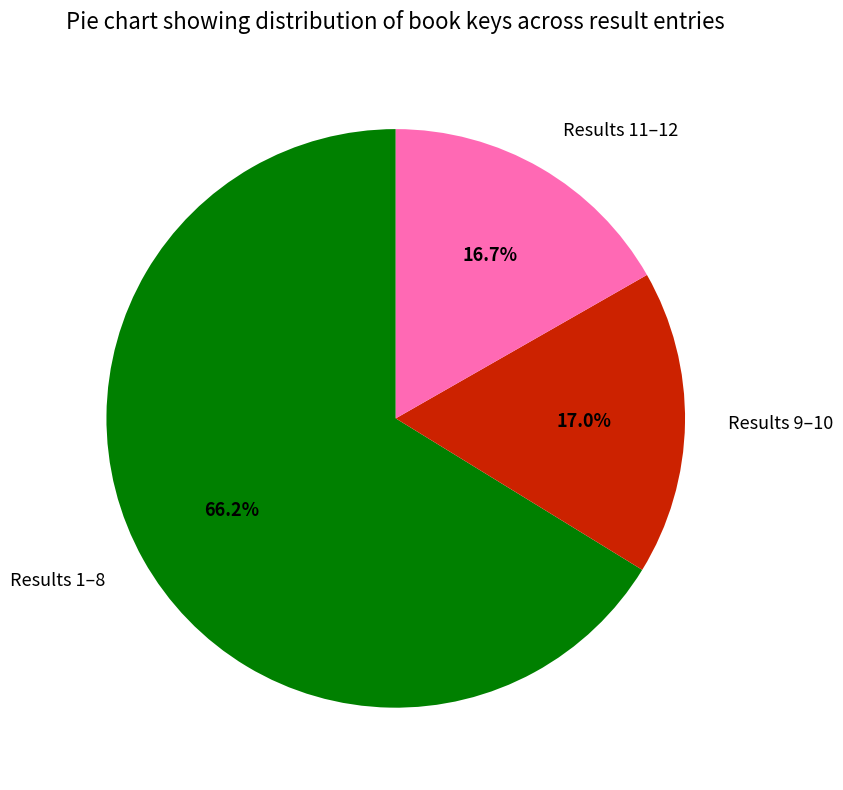

Is there any slice that represents more than half of the pie?

Yes